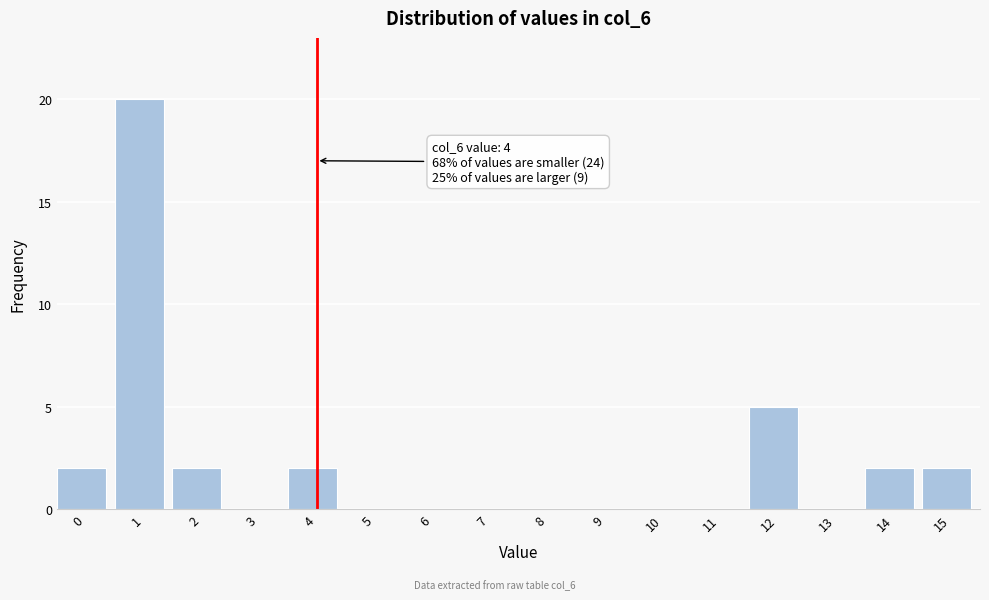

Reading left to right, what are all the values shown in this chart?

0=2	1=20	2=2	3=0	4=2	5=0	6=0	7=0	8=0	9=0	10=0	11=0	12=5	13=0	14=2	15=2